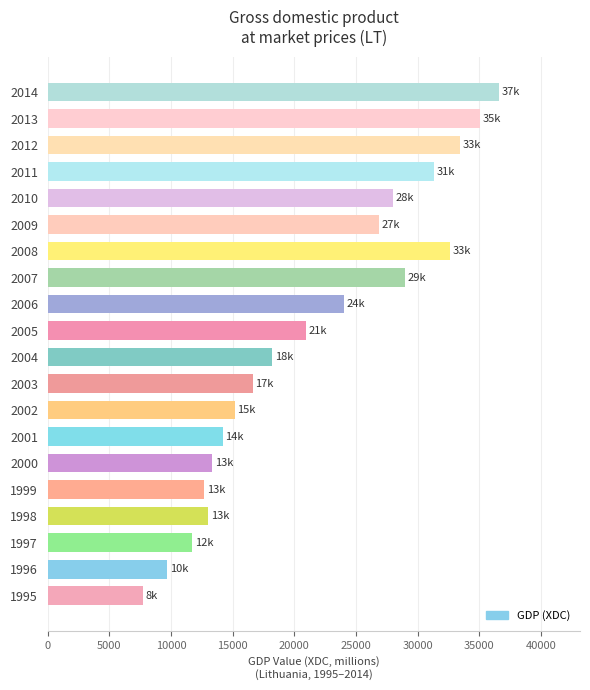

What is the change in value from 2005 to 2014?

+15601.4